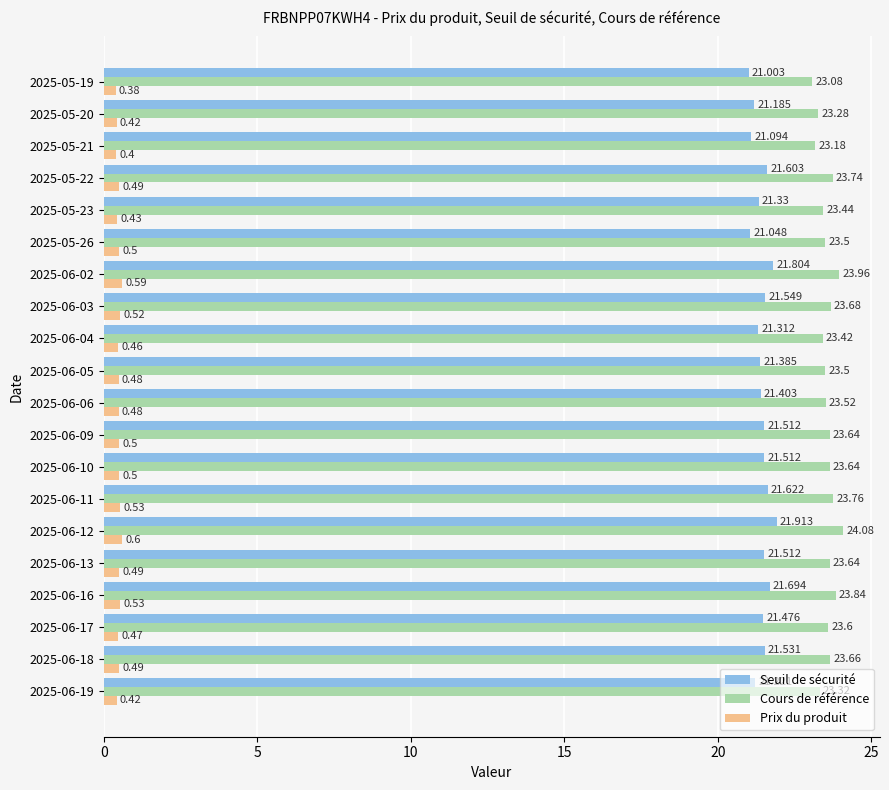

Which series has the largest total across all categories?

Cours de référence